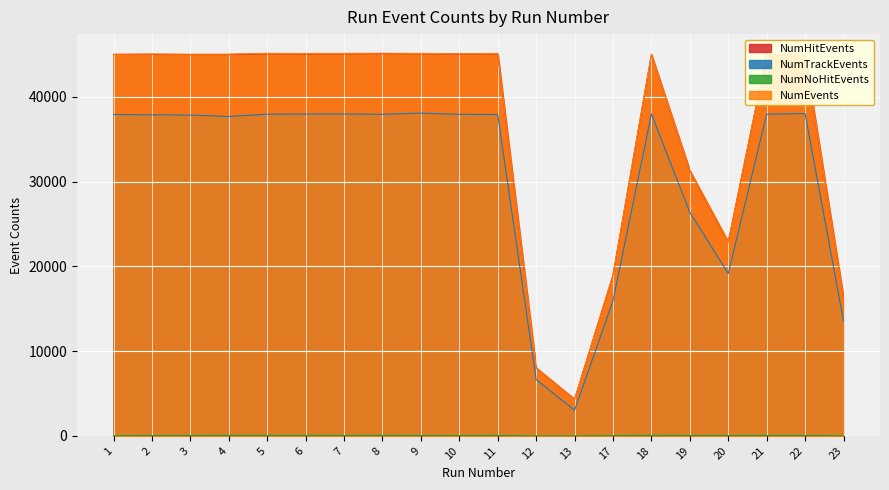

How many lines are shown in the chart?

4